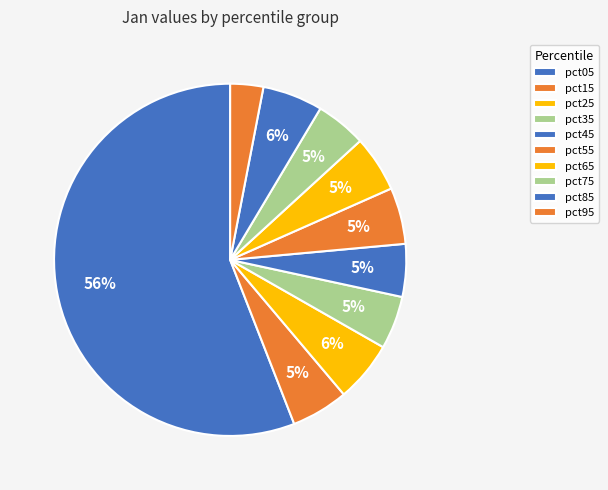

Which category accounts for the majority?

pct05